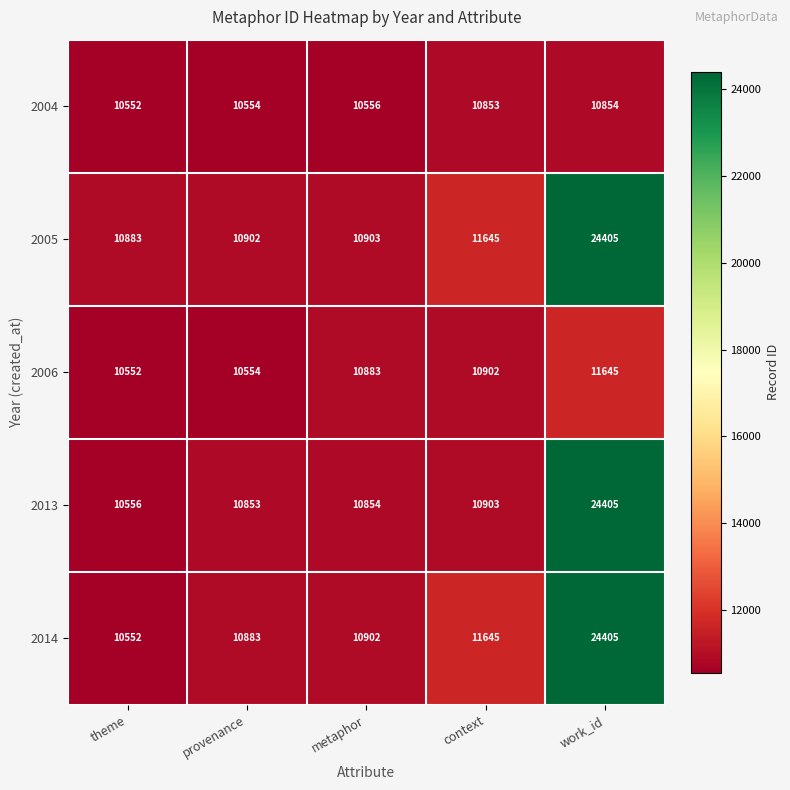

What value does the 2013 series have at theme?

10556